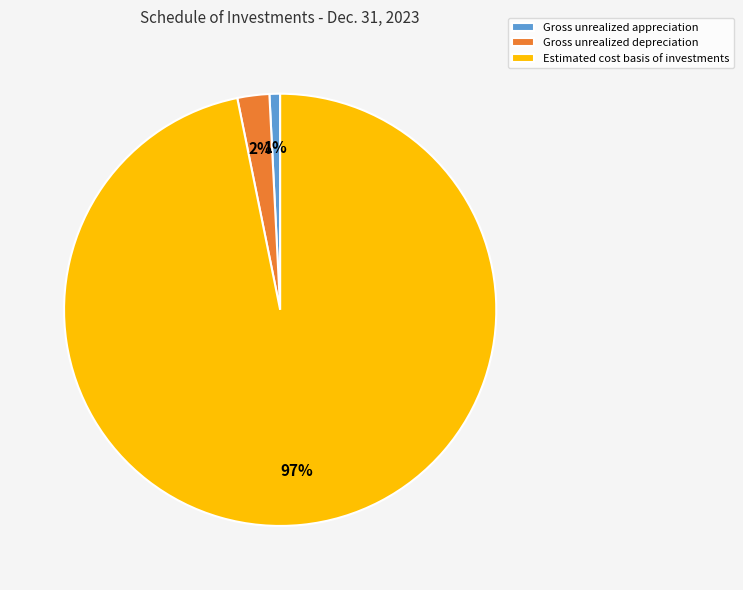

Rank the categories by value from highest to lowest.

Estimated cost basis of investments, Gross unrealized depreciation, Gross unrealized appreciation